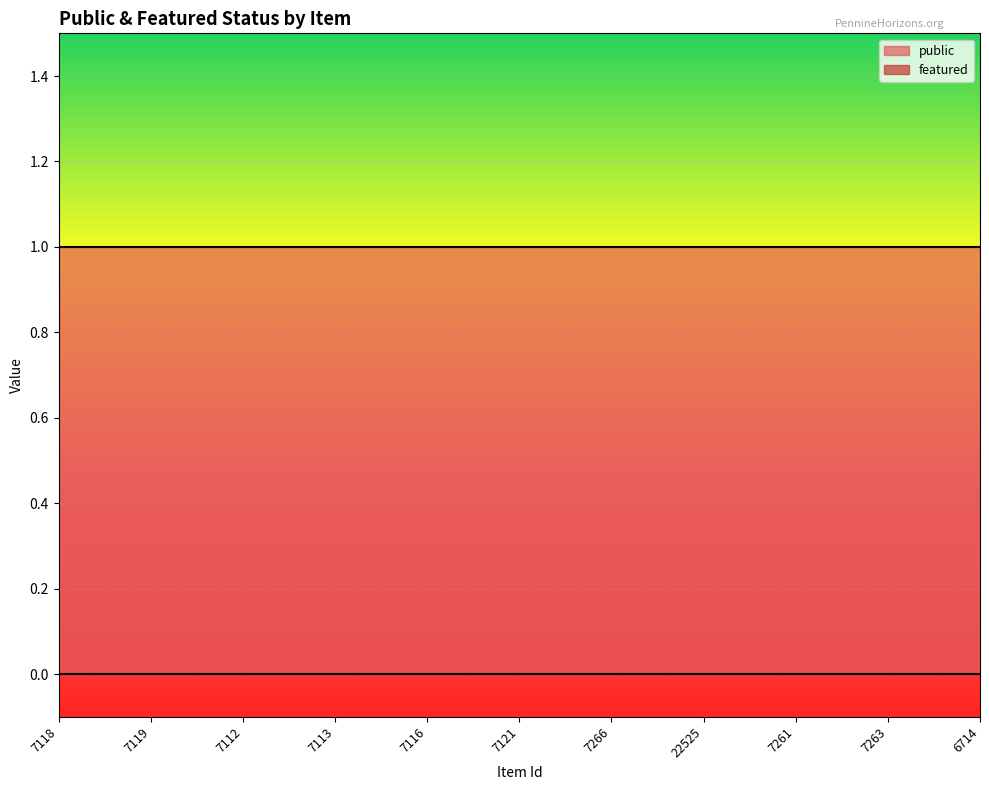

True or false: public and featured cross at least once.

False